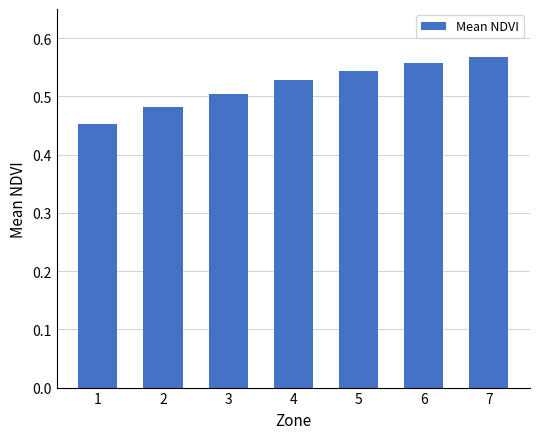

Which has a higher value, 6 or 1?

6